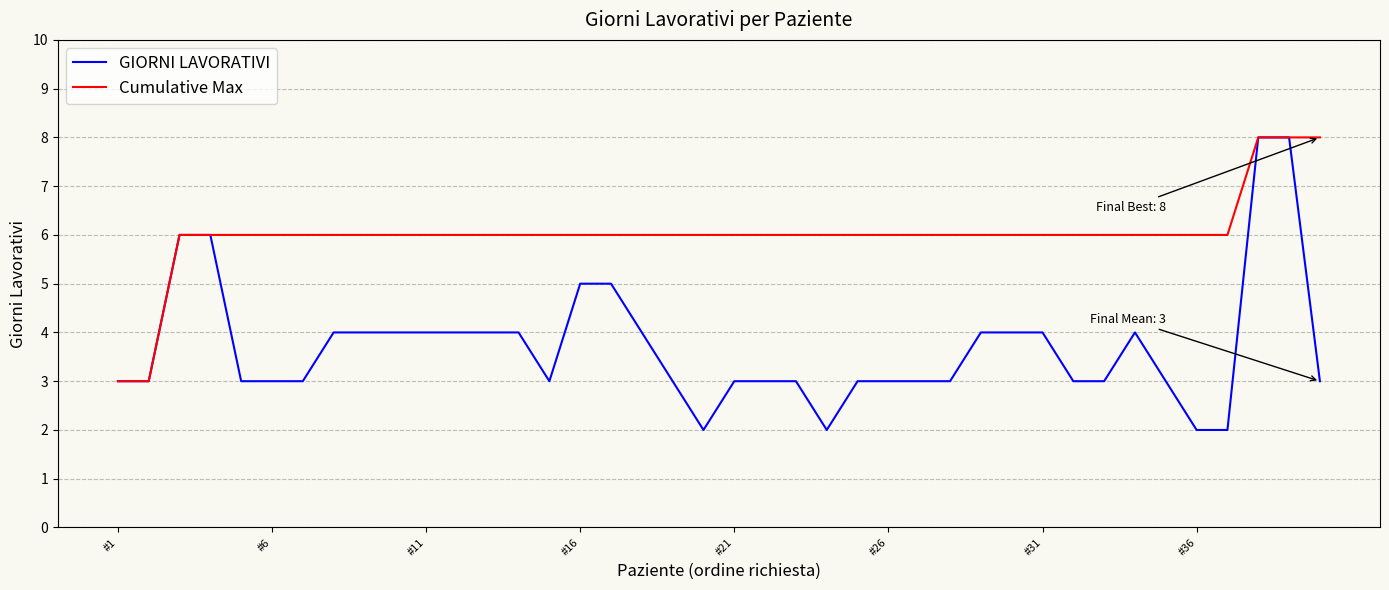

What are all the series names shown in the legend?

GIORNI LAVORATIVI, Cumulative Max